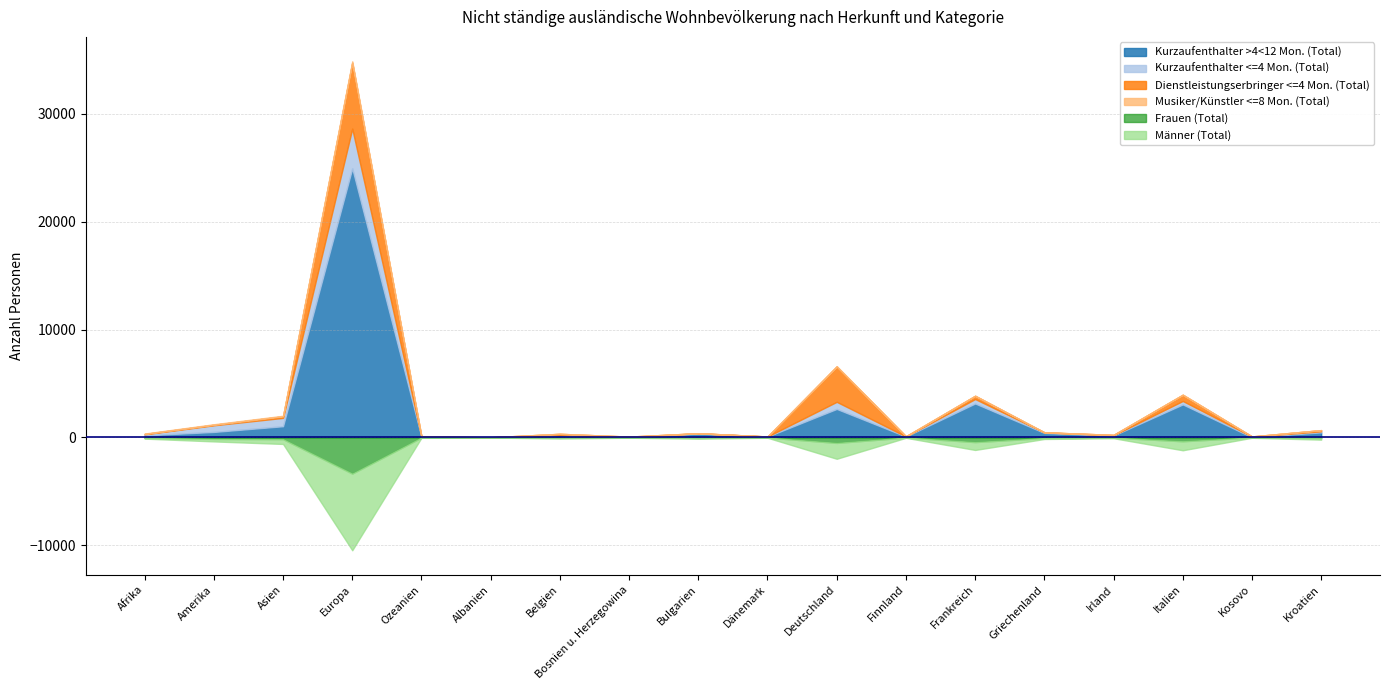

Which series has the largest range (max minus min)?

Kurzaufenthalter >4<12 Mon. (Total)